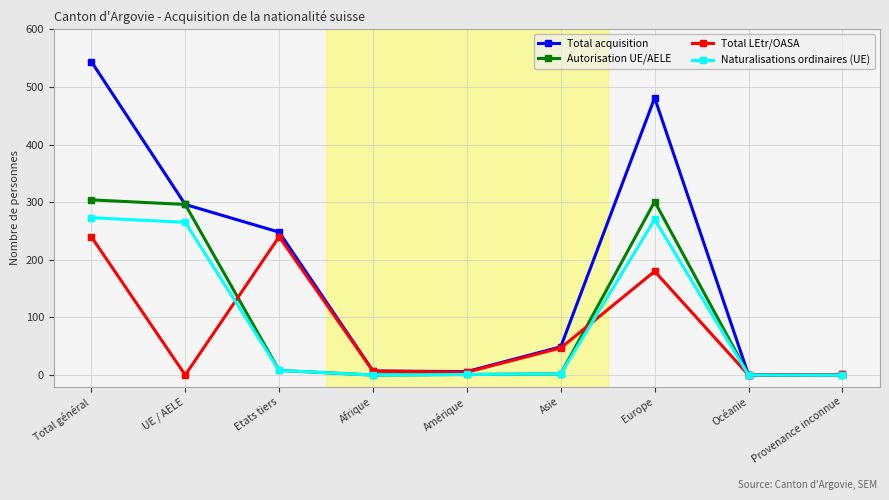

What are all the series names shown in the legend?

Total acquisition, Autorisation UE/AELE, Total LEtr/OASA, Naturalisations ordinaires (UE)